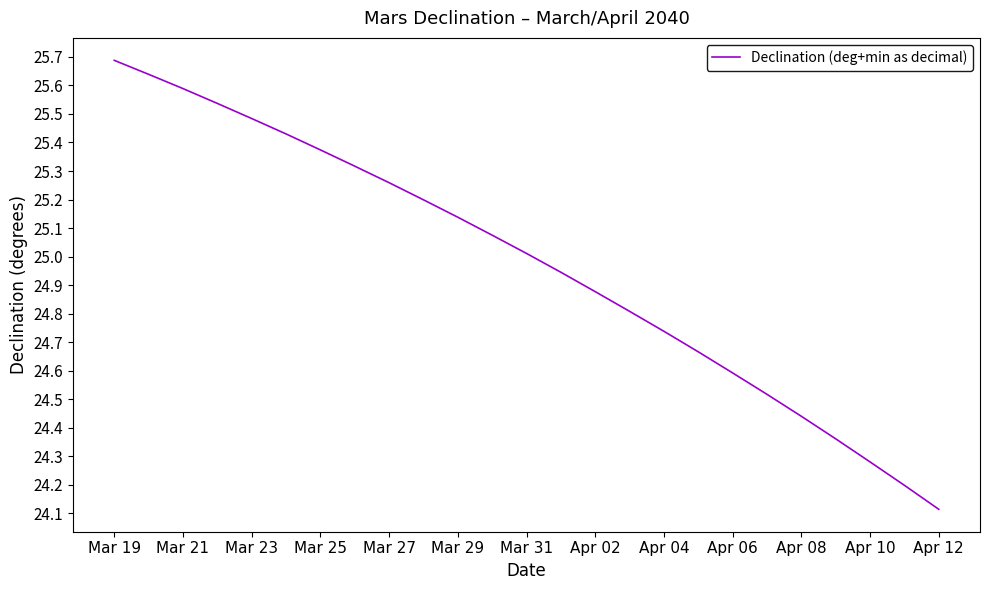

True or false: there are more than 0 points higher than both neighbors.

False